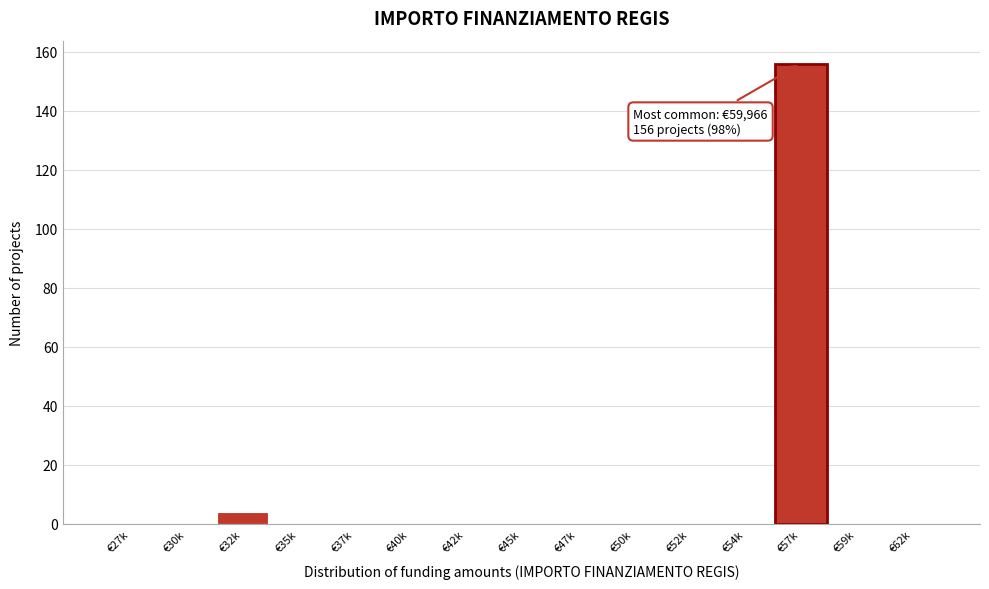

Reading left to right, transcribe all the data shown in this chart.

€27k=0	€30k=0	€32k=4	€35k=0	€37k=0	€40k=0	€42k=0	€45k=0	€47k=0	€50k=0	€52k=0	€54k=0	€57k=156	€59k=0	€62k=0